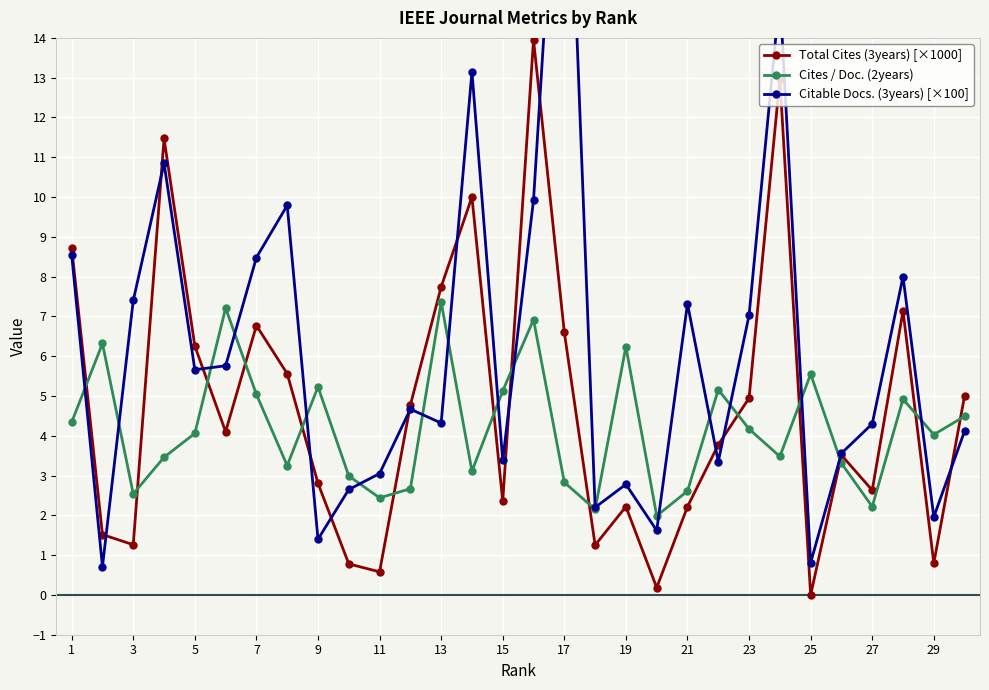

What is the maximum value for Cites / Doc. (2years)?

7.4